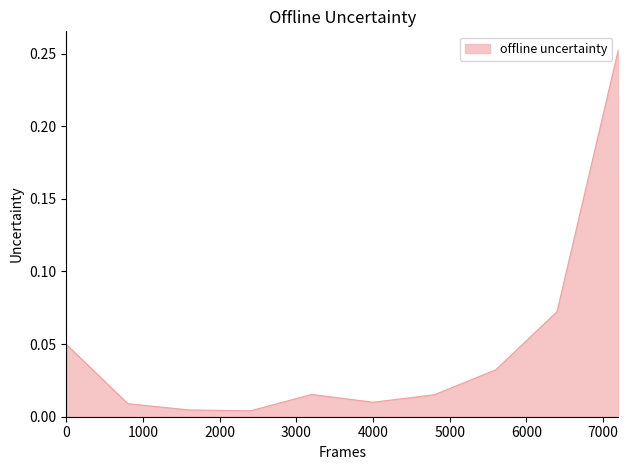

Reading left to right, transcribe all the data shown in this chart.

0.0	0.0	0.0	0.0	0.0	0.0	0.0	0.0	0.1	0.3